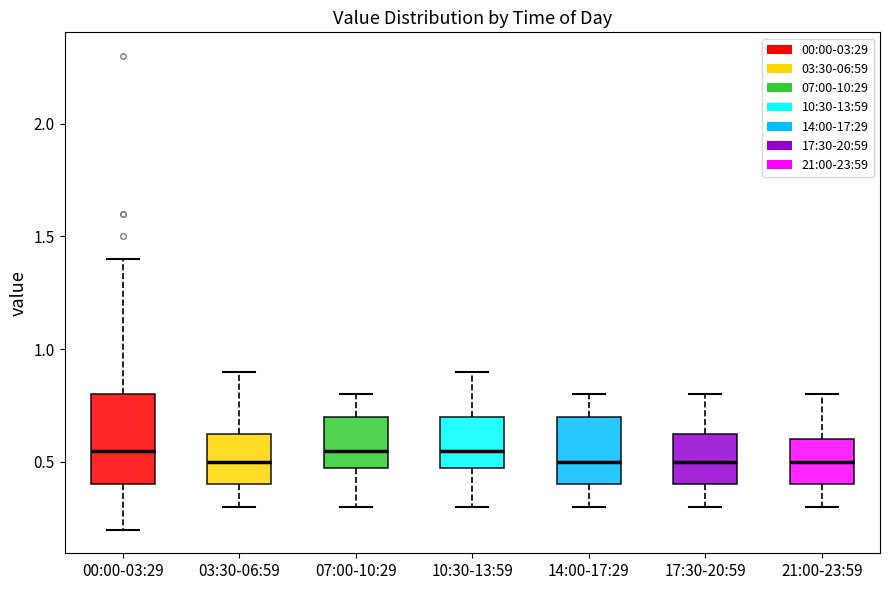

Which box is the tallest, from its lower edge to its upper edge?

00:00-03:29